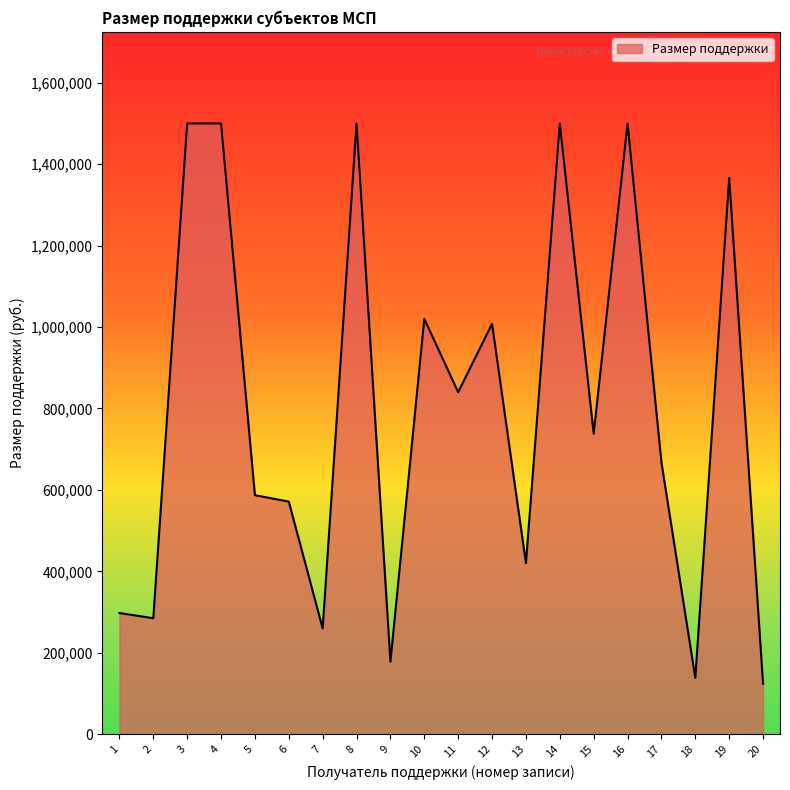

Does the chart display data point markers on the line(s)?

No